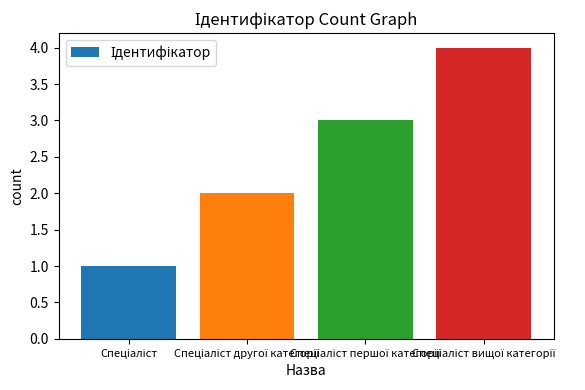

What is the greatest value displayed?

4